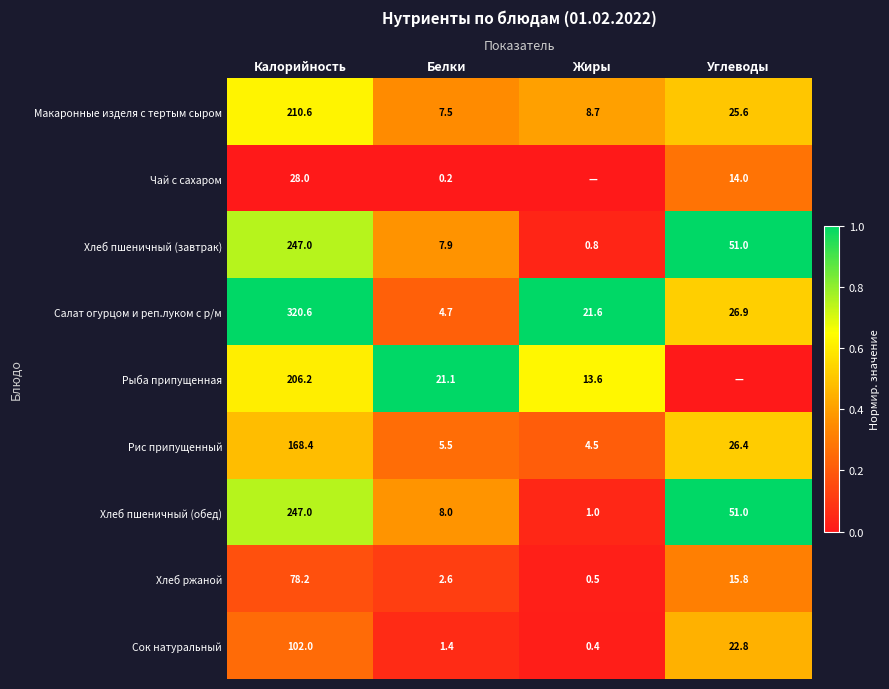

At how many categories does at least one series exceed 0?

4